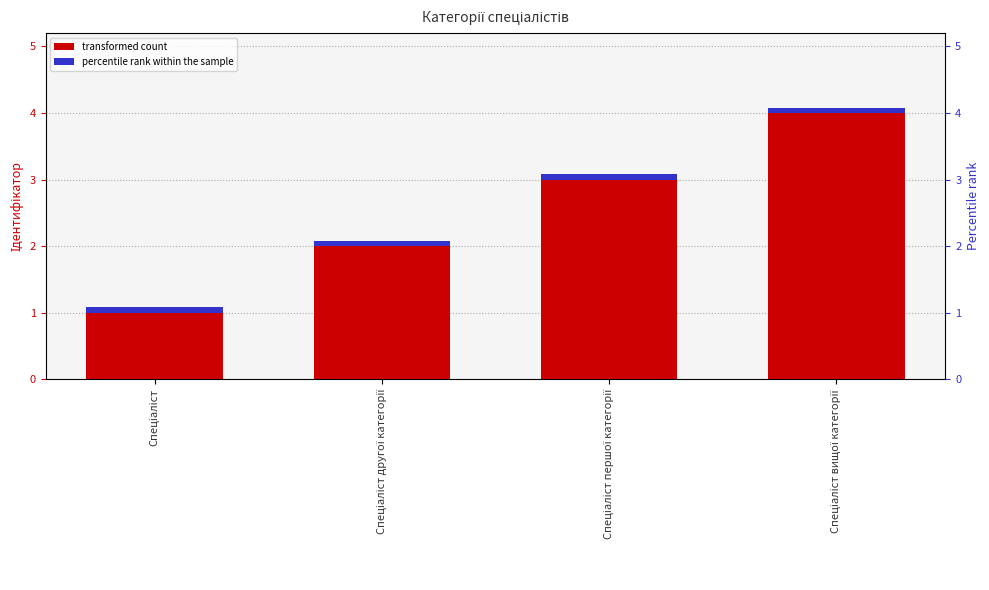

What position from the left is Спеціаліст другої категорії?

2